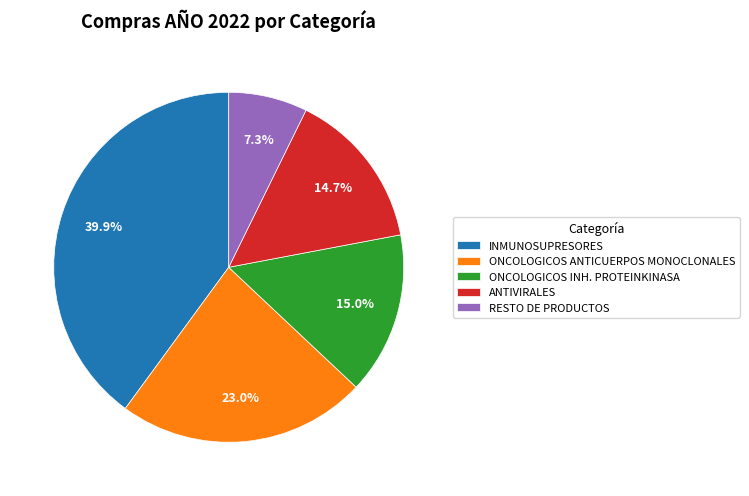

Is there any slice that represents more than half of the pie?

No